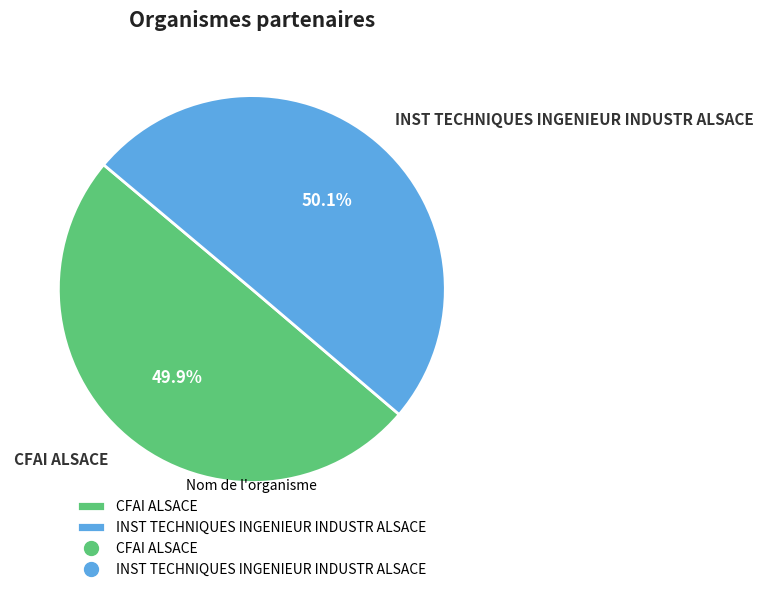

What percentage is the INST TECHNIQUES INGENIEUR INDUSTR ALSACE slice, to the nearest percent?

50%